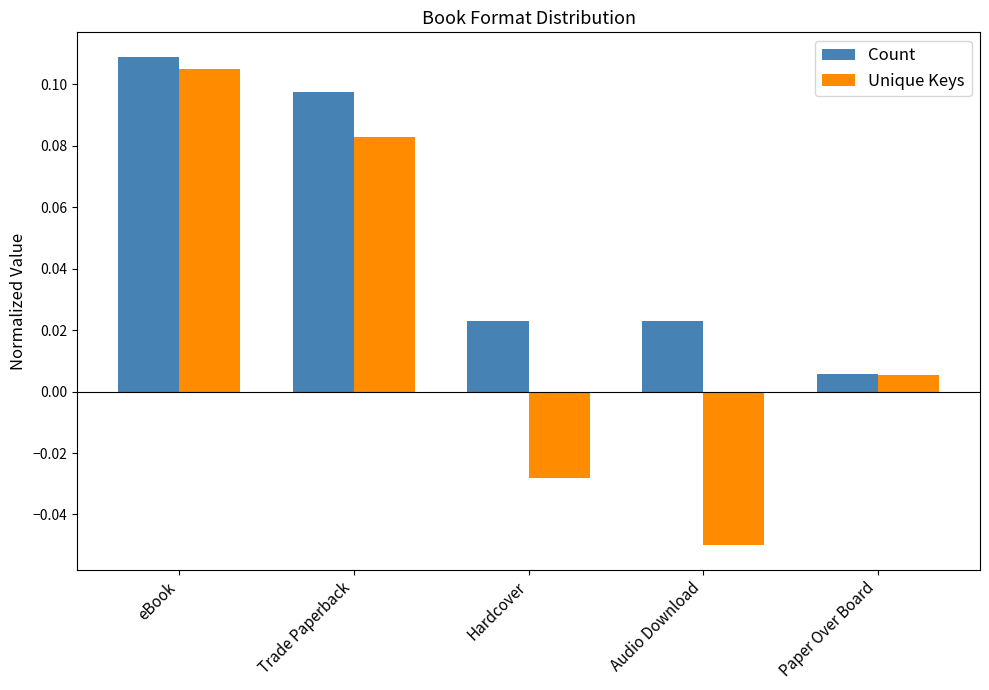

What is the label of the 3rd bar from the right?

Hardcover